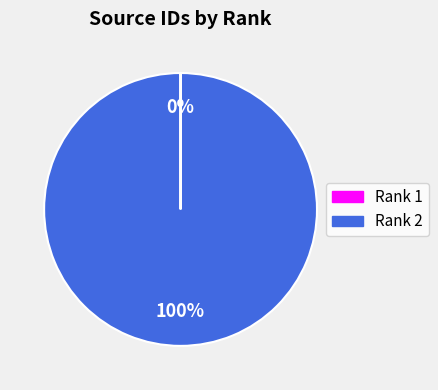

Is there any slice that represents more than half of the pie?

Yes